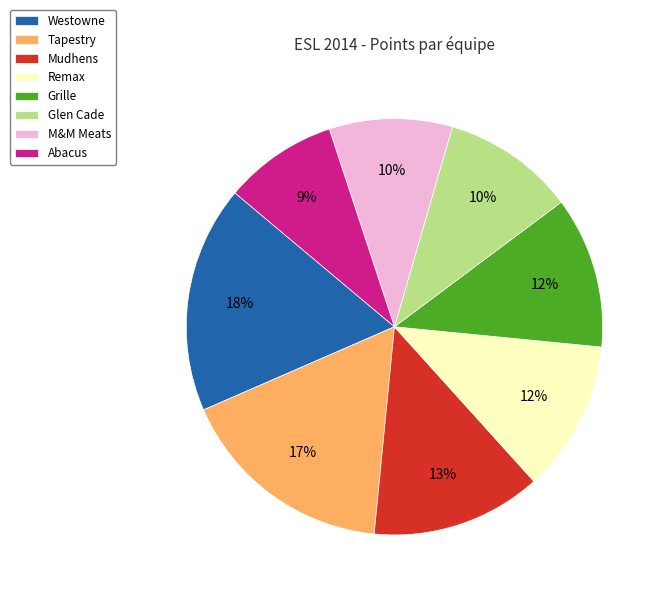

Combined, do Abacus and Westowne account for over 50%?

No